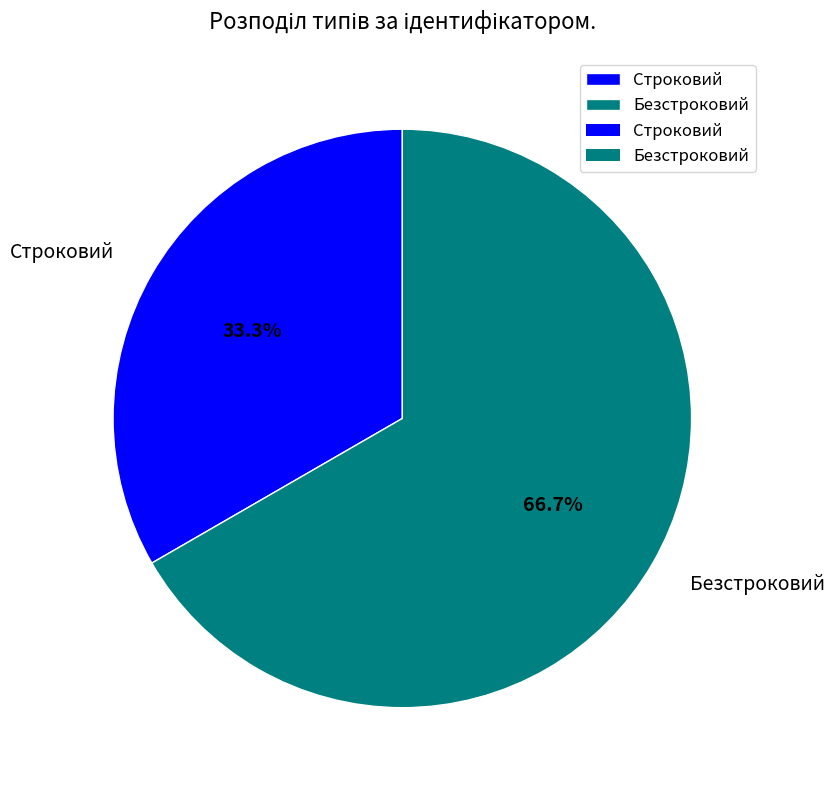

To the nearest percent, what is the difference between the Строковий and Безстроковий slice percentages?

33%